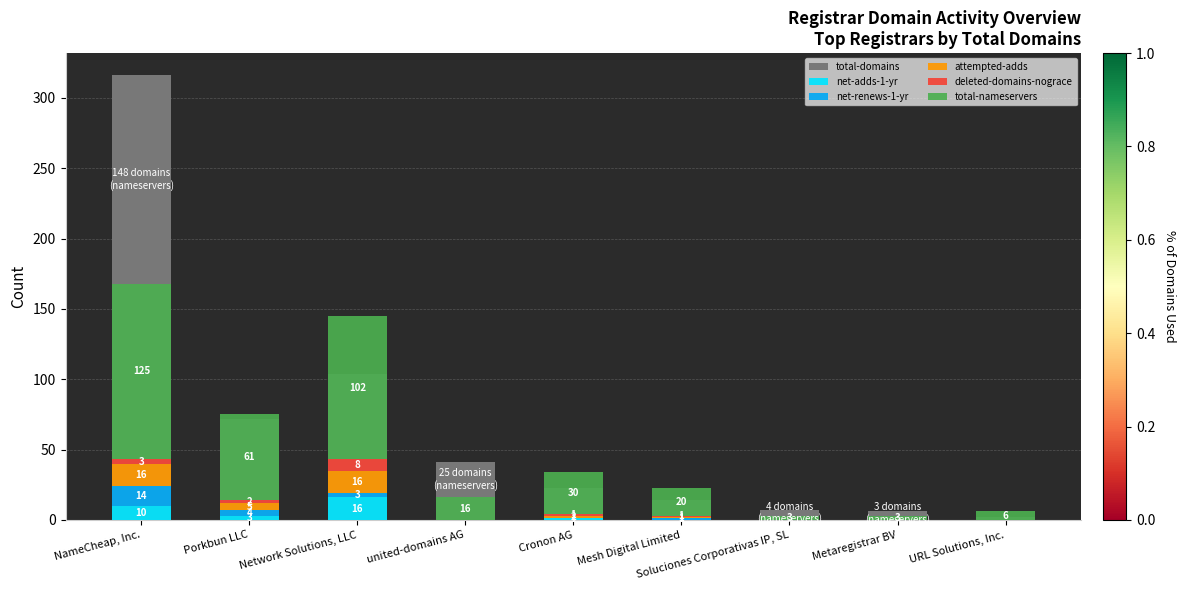

What is the difference between the maximum and minimum values in the deleted-domains-nograce series?

8